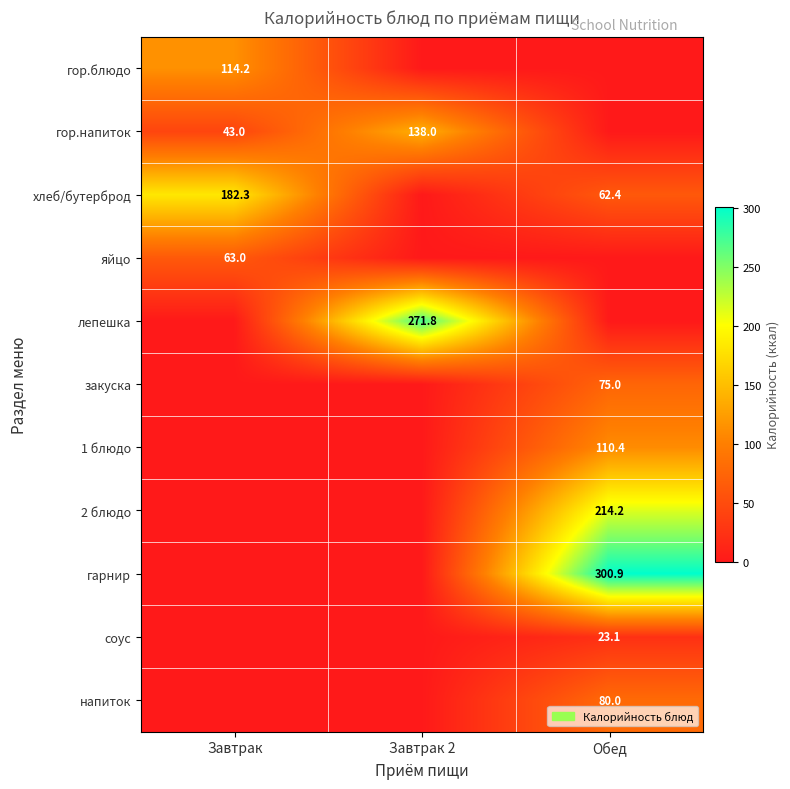

What is the spread (max minus min) of values at Завтрак 2?

271.8